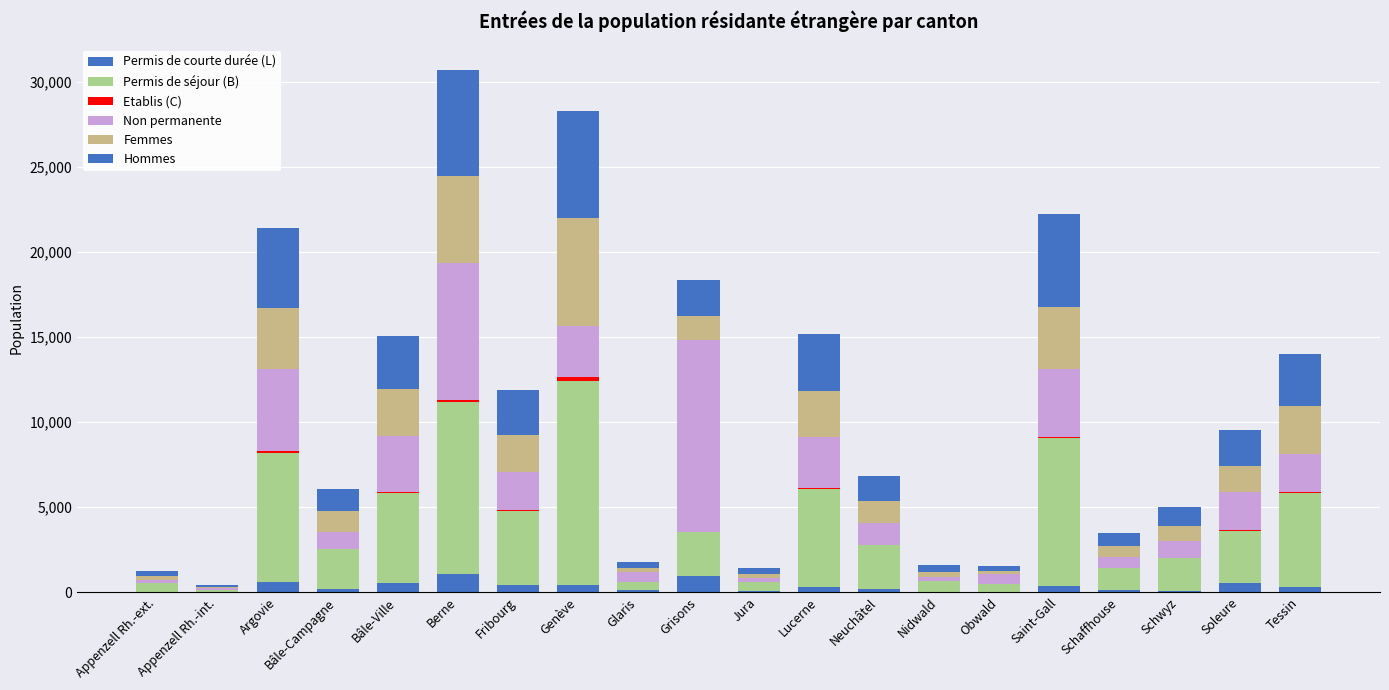

Which series has the largest total across all categories?

Permis de séjour (B)